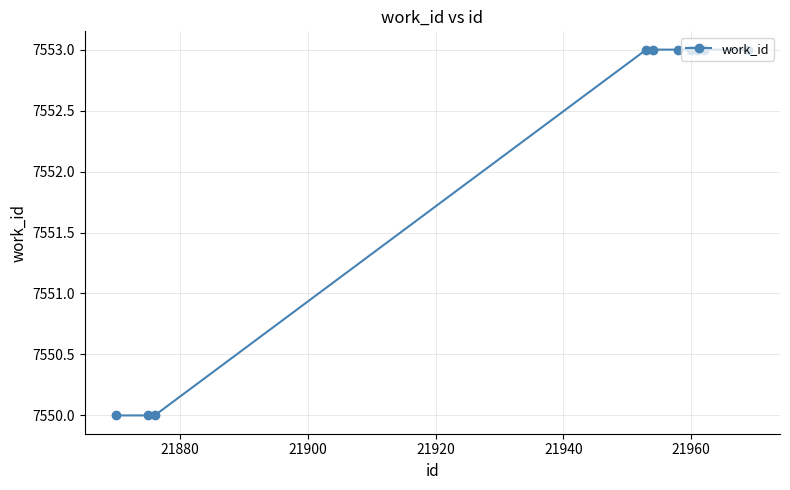

What is the value of the 1st point from the left?

7550